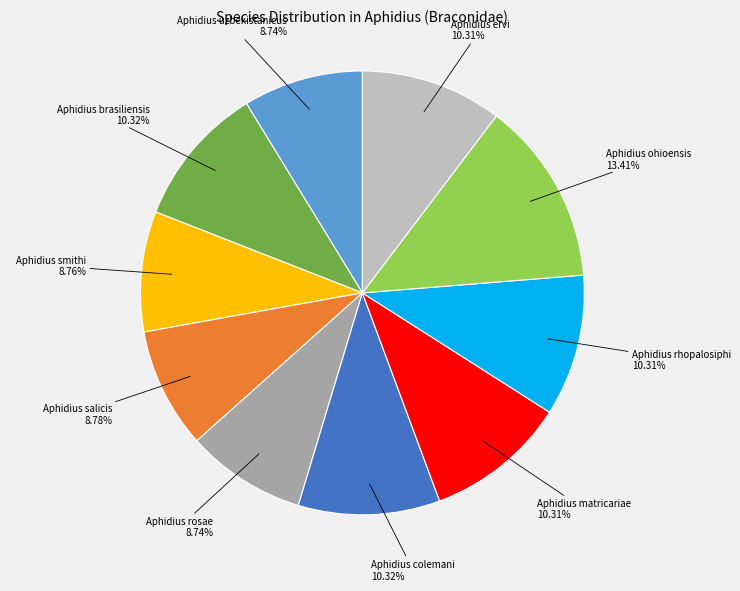

Is it true that Aphidius uzbekistanicus is 1% of the pie?

False